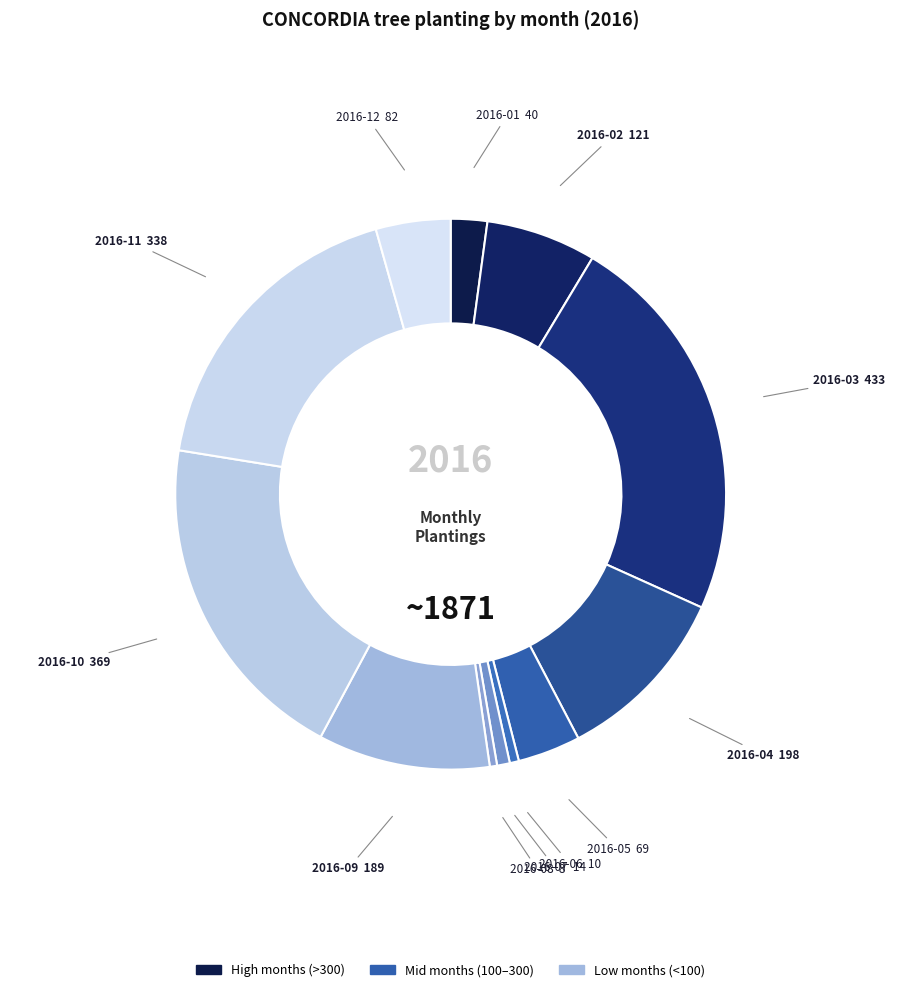

Is there a majority slice in this chart?

No